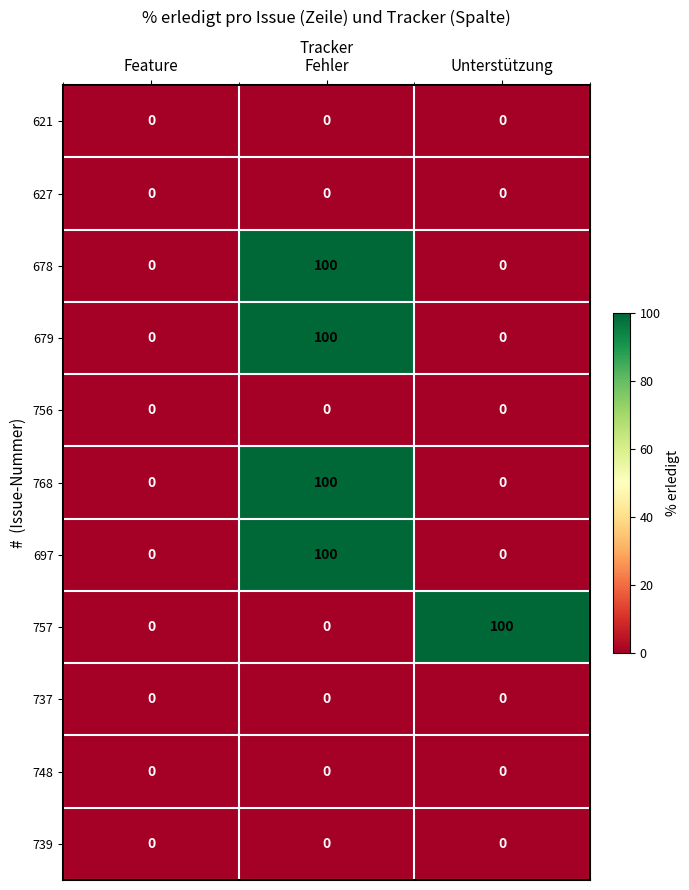

What is the difference between the highest and lowest values at Fehler?

100